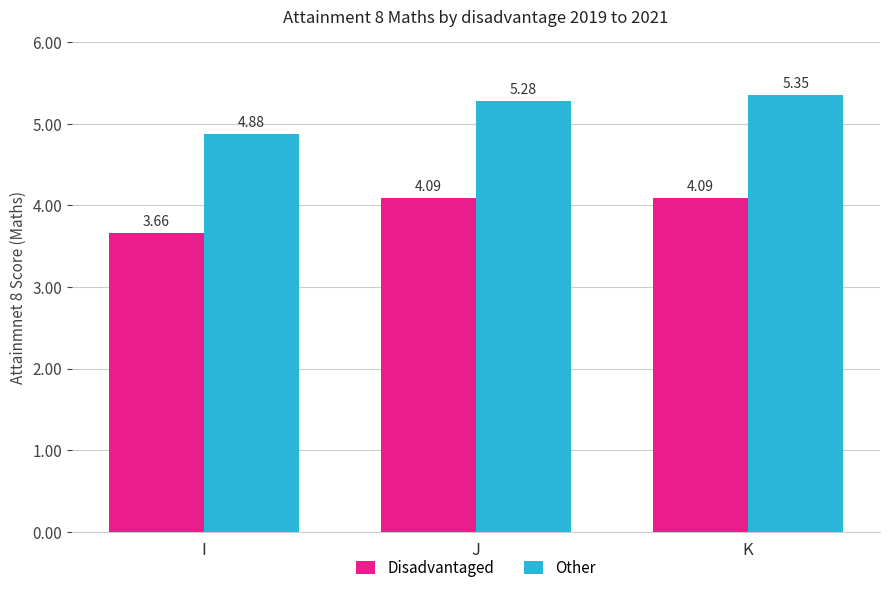

How many groups of bars are there?

3